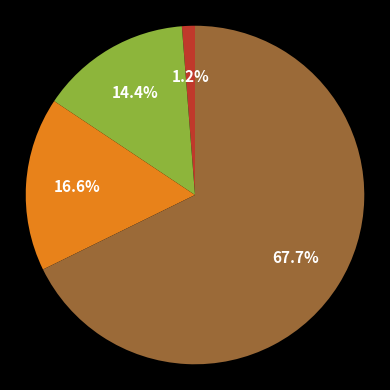

Which slice is the smallest?

ПСД на ремонт фасада